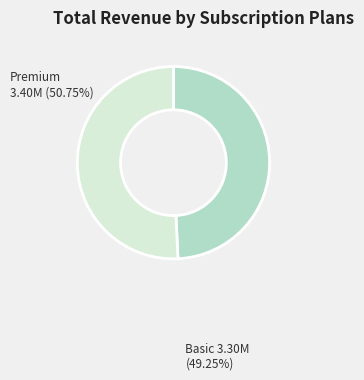

What is the ratio of the value at Premium to the value at Basic?

1.0